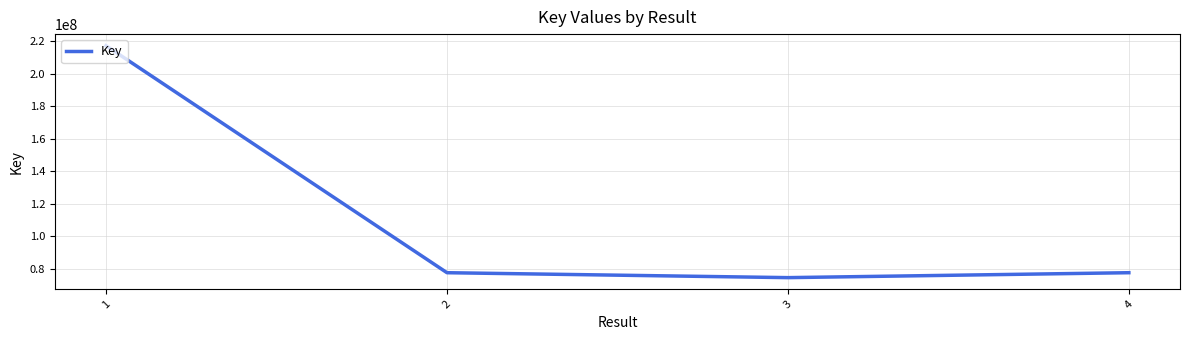

What is the maximum value shown in the chart?

217354660